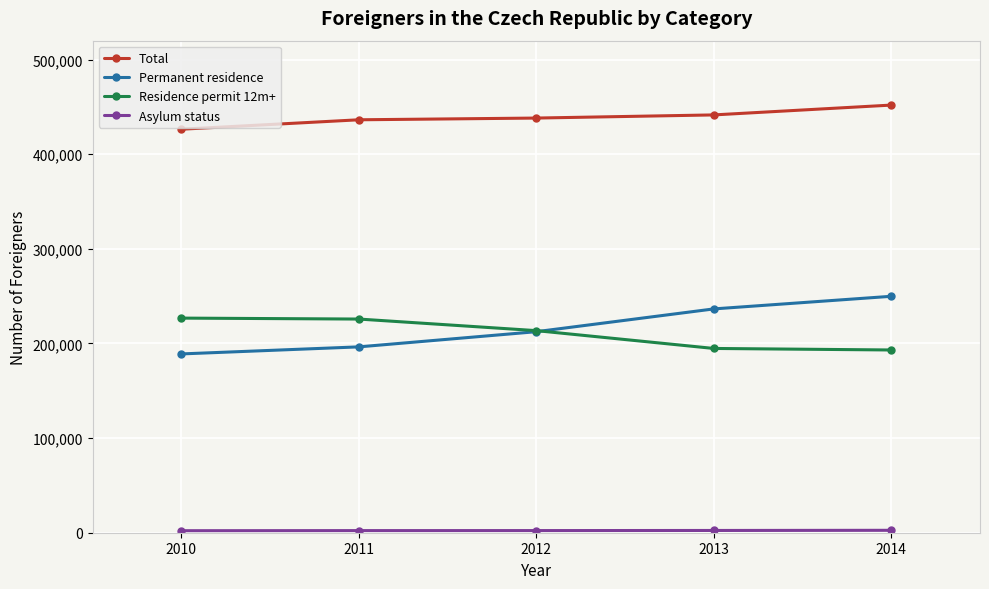

Which series has the largest total across all categories?

Total